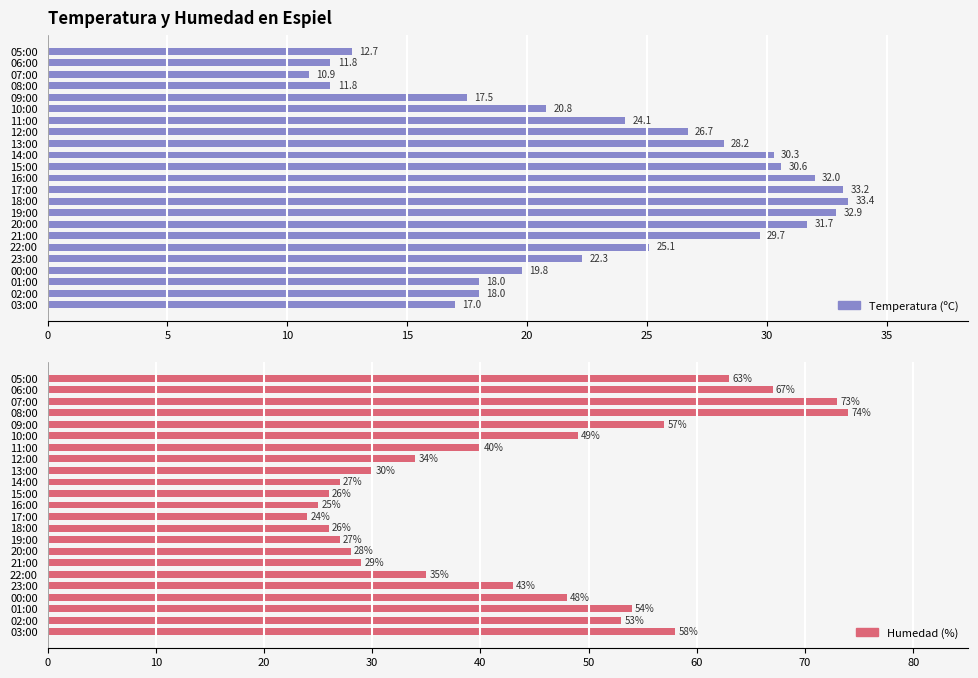

Does the chart contain any negative values?

No